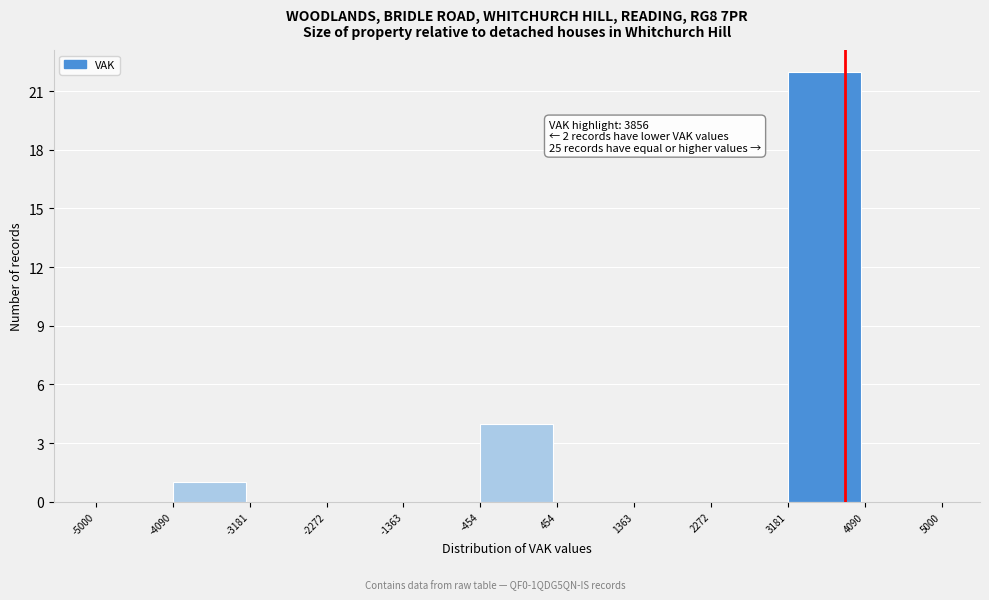

Which range on the x-axis has the tallest bar?

3181 to 4090